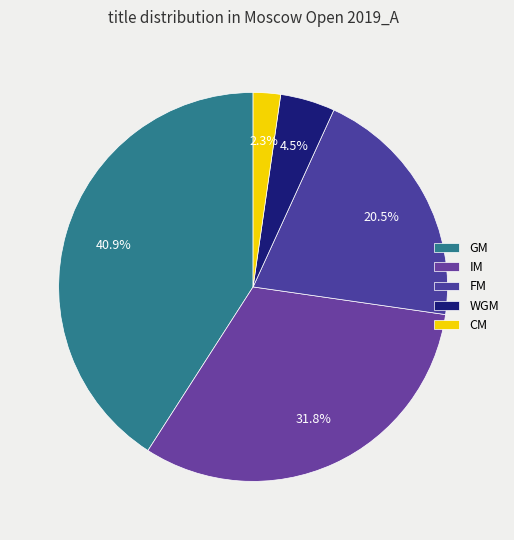

Which category has the biggest portion of the pie?

GM